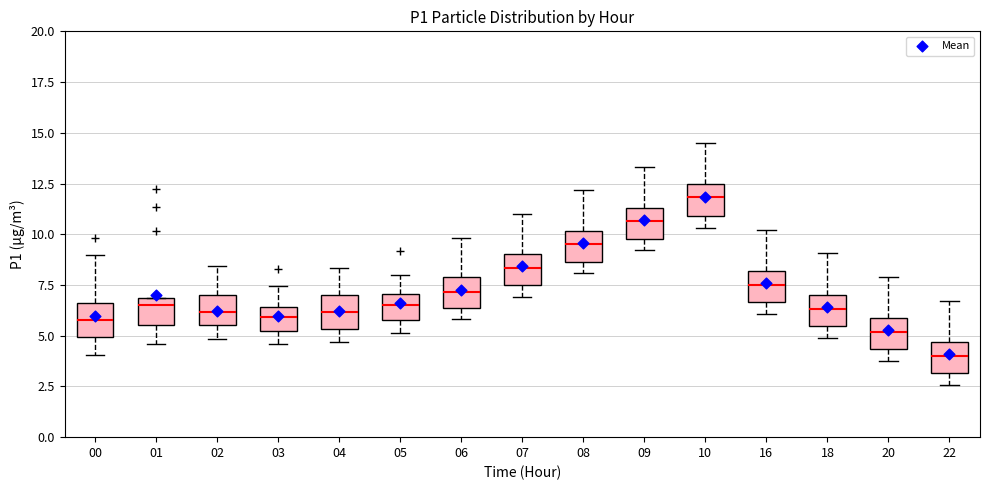

Which box has the lowest median line?

22